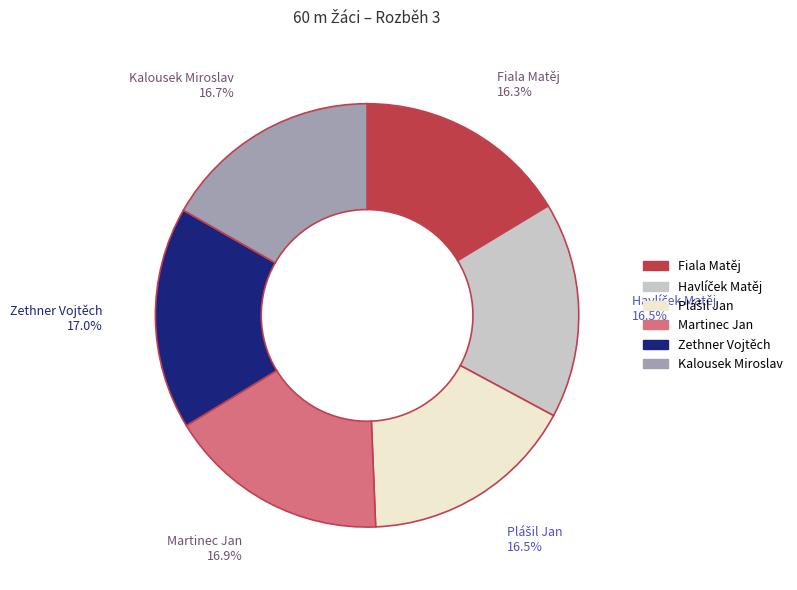

What percentage is NOT represented by Kalousek Miroslav?

83.3%